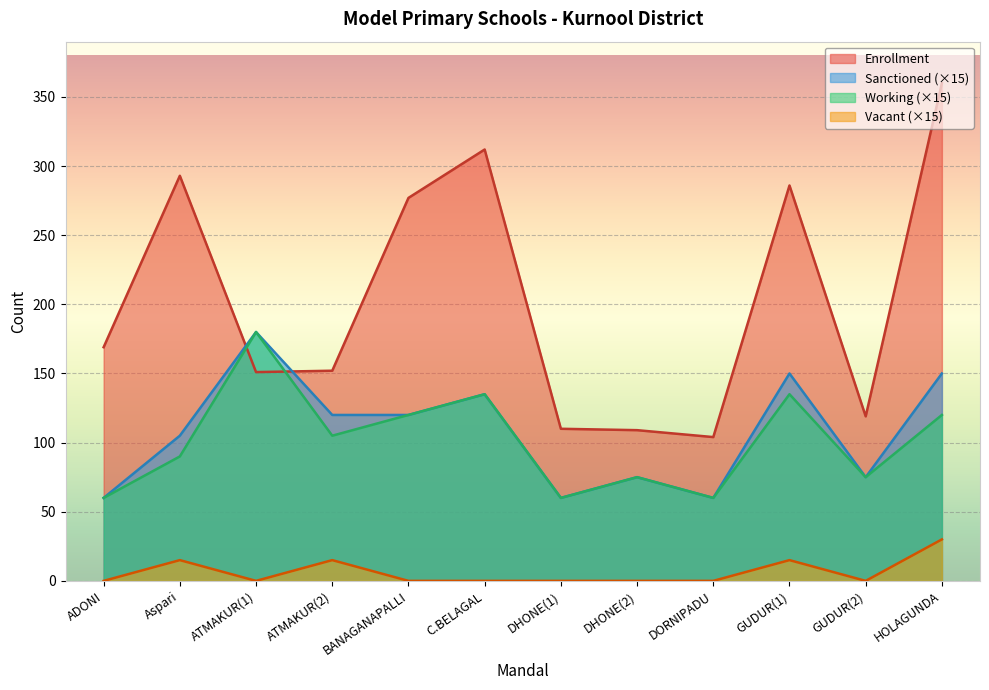

Which category has the lowest value in the Enrollment series?

DORNIPADU